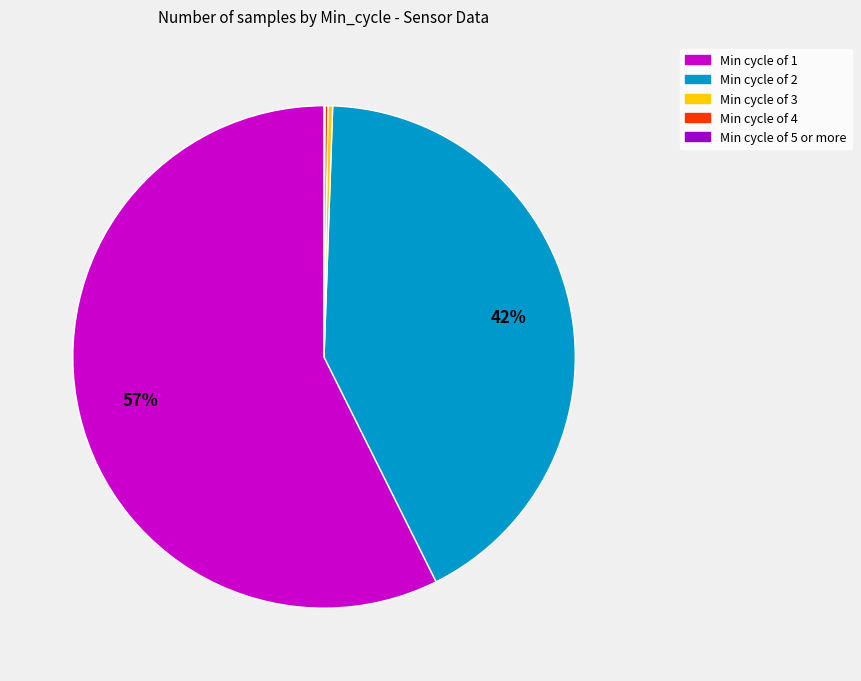

Is there any slice that represents more than half of the pie?

Yes